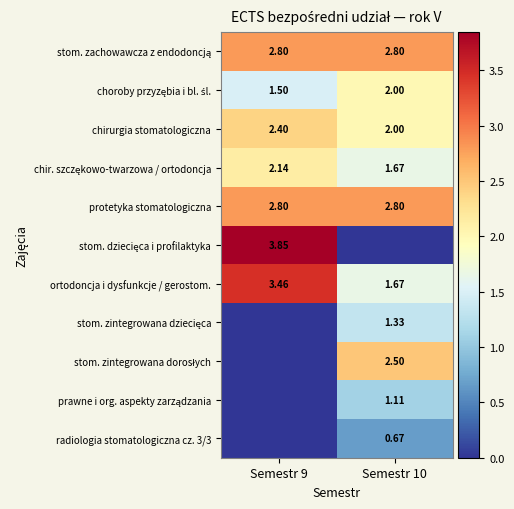

How many data points in stom. zintegrowana dorosłych are above 2?

1